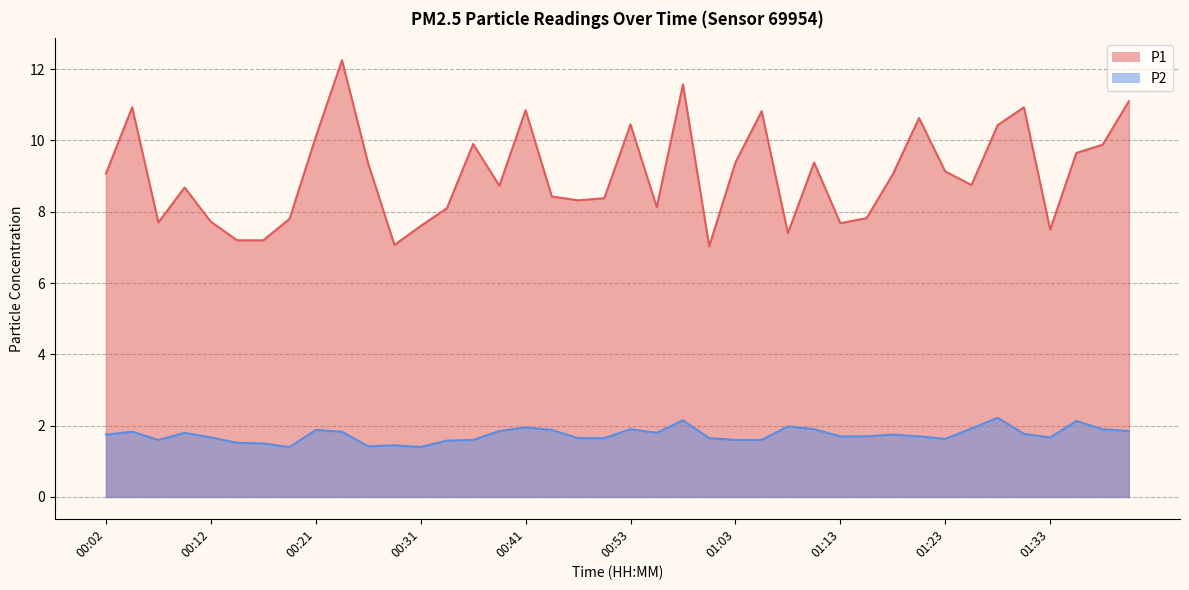

How many values in the P1 series exceed 9?

20